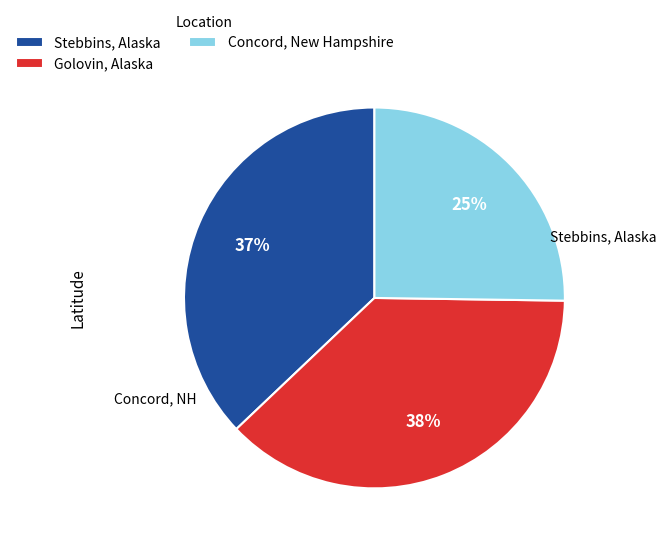

Between Concord, New Hampshire and Stebbins, Alaska, which is larger?

Stebbins, Alaska